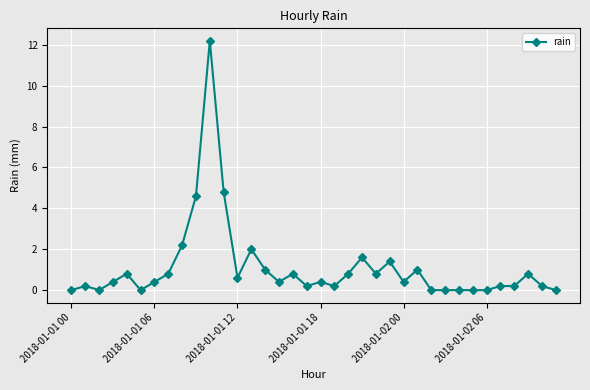

What is the value of the 16th point from the left?

0.4